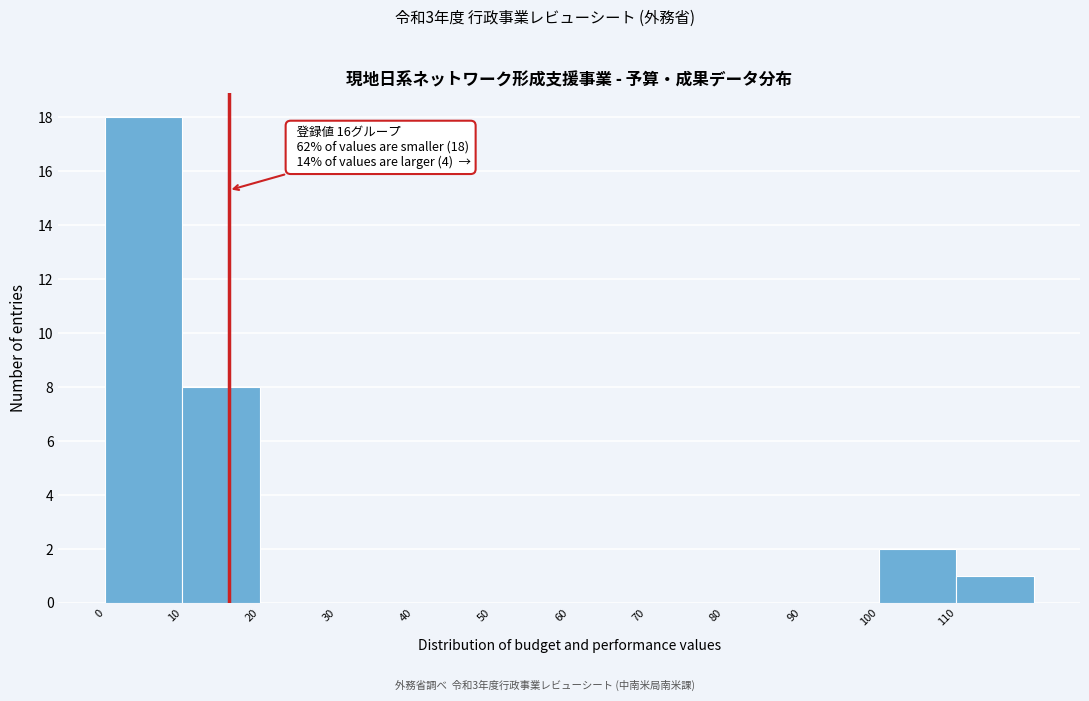

Over which range of the x-axis is the bar tallest?

0 to 10